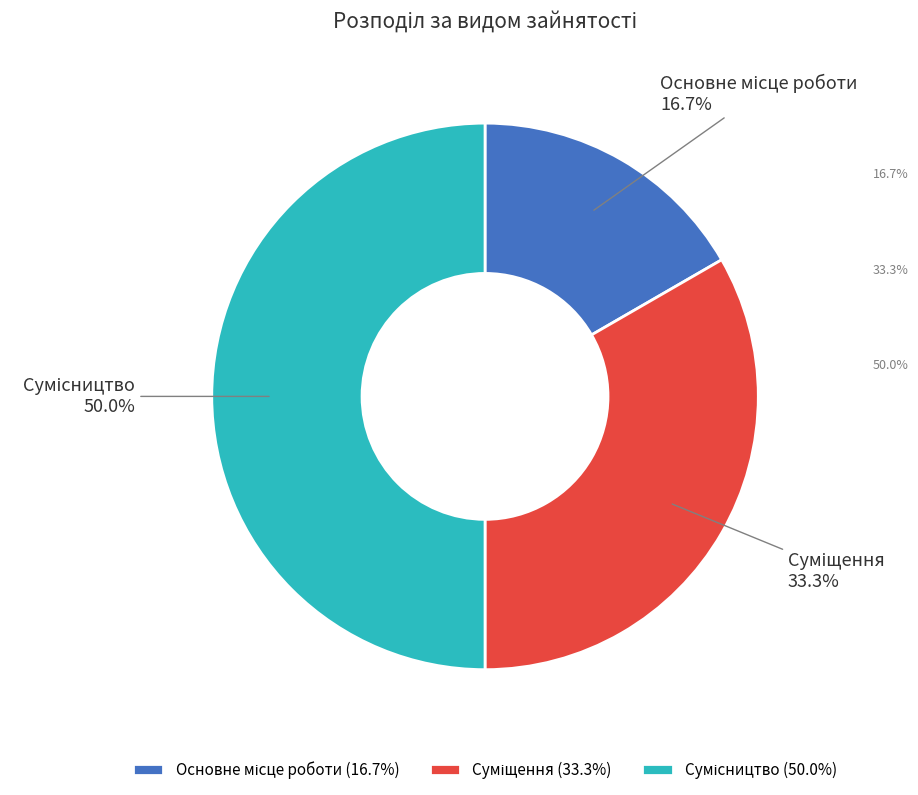

To the nearest percent, what is the average slice percentage?

33%